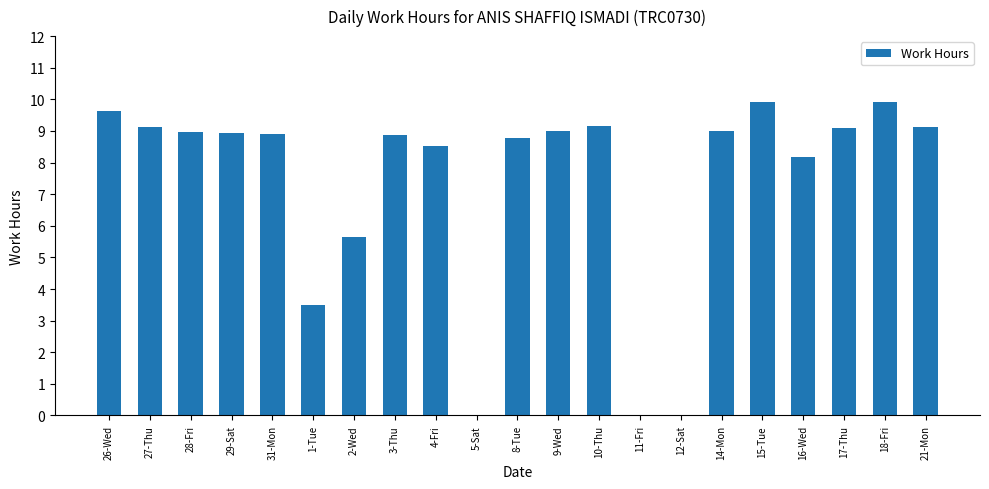

The chart shows a value of 0.0 at 12-Sat. True or false?

True